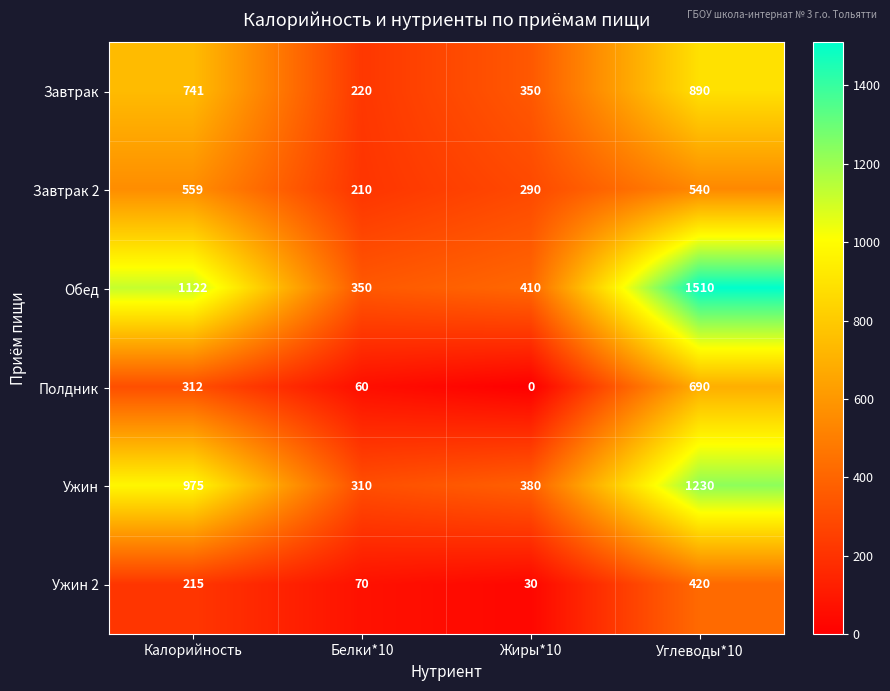

Is the value of Ужин 2 at Жиры*10 greater than the value of Обед at Калорийность?

No